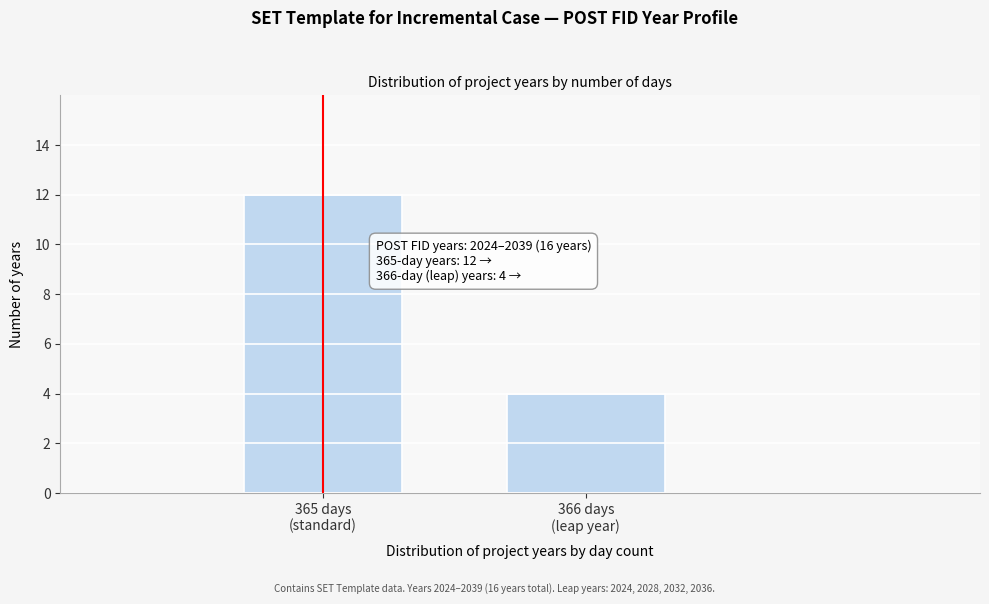

Reading left to right, transcribe all the data shown in this chart.

12	4